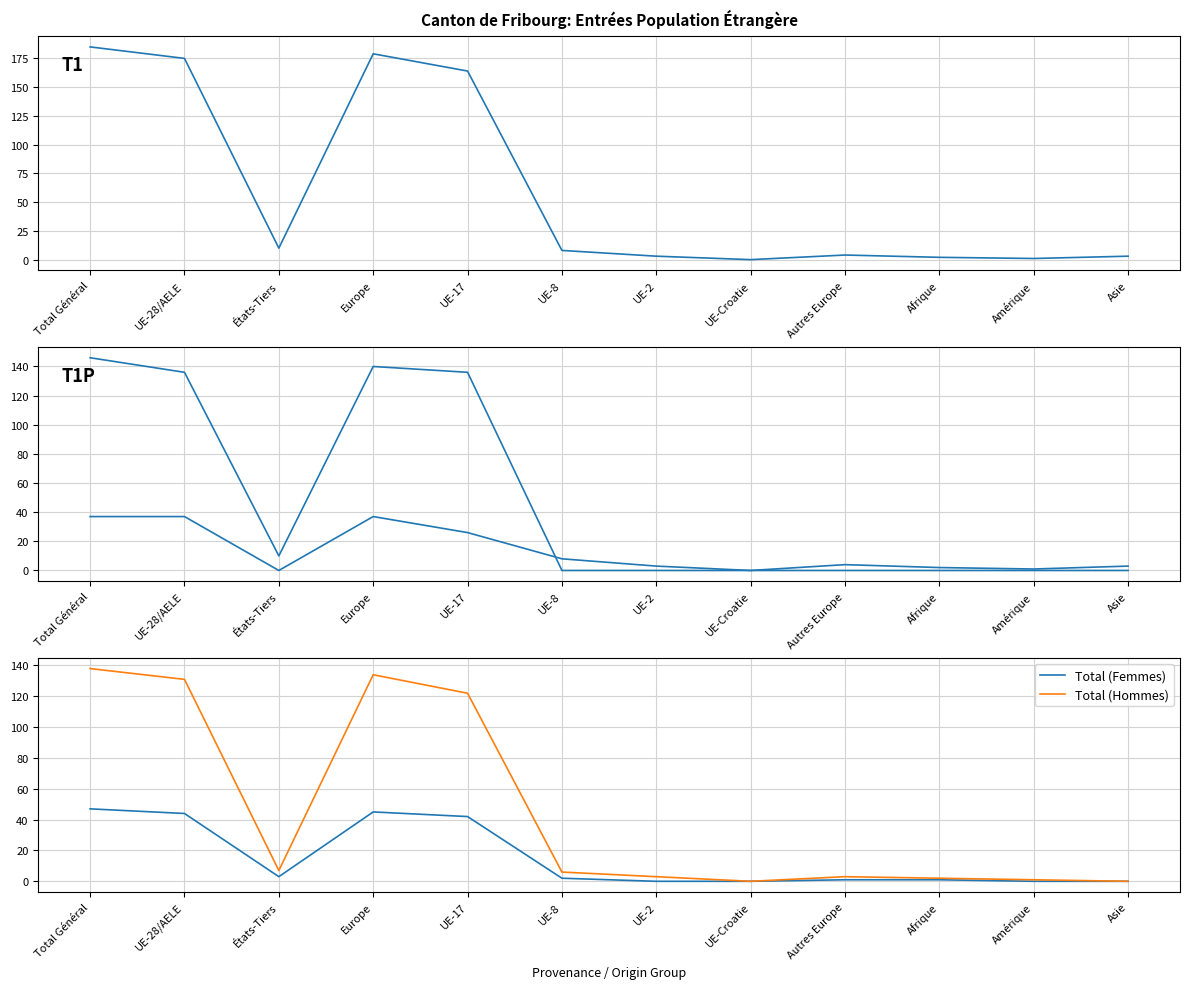

Is the value of Total (Femmes) at Afrique greater than the value of Permis L Total at Europe?

No